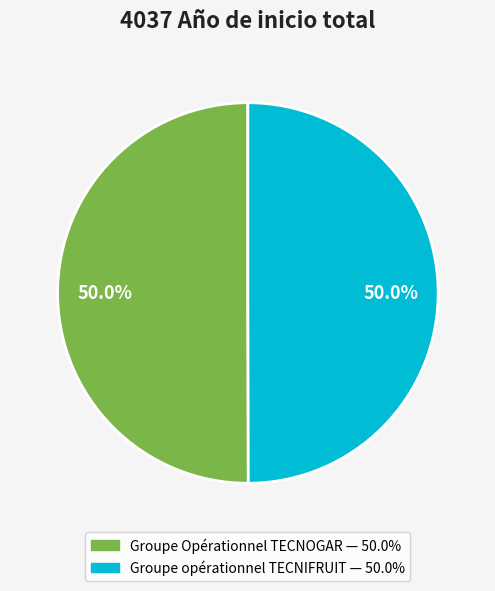

Is it true that Groupe Opérationnel TECNOGAR is 61% of the pie?

False